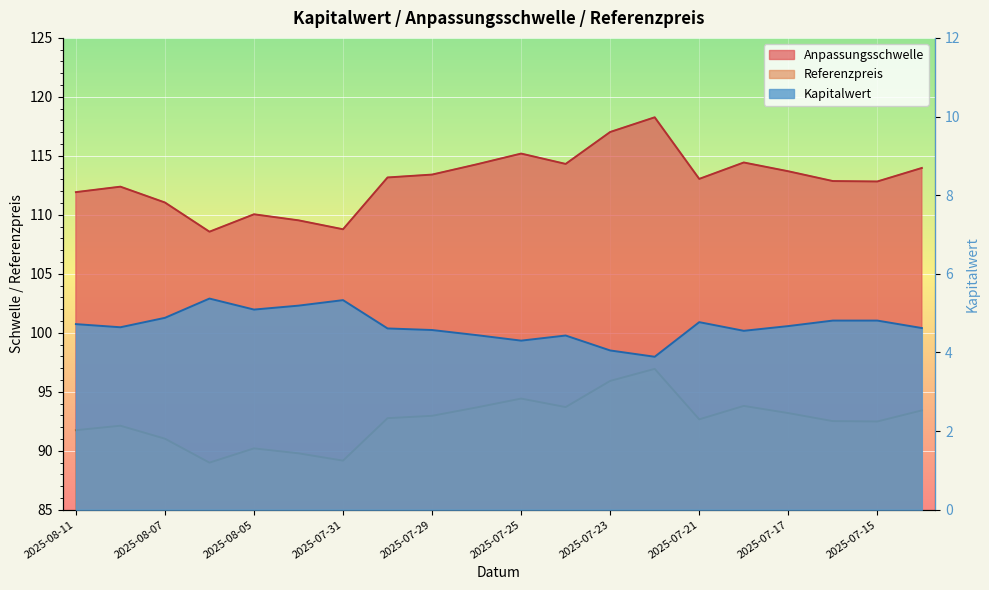

How many data points in Referenzpreis are above 92?

14